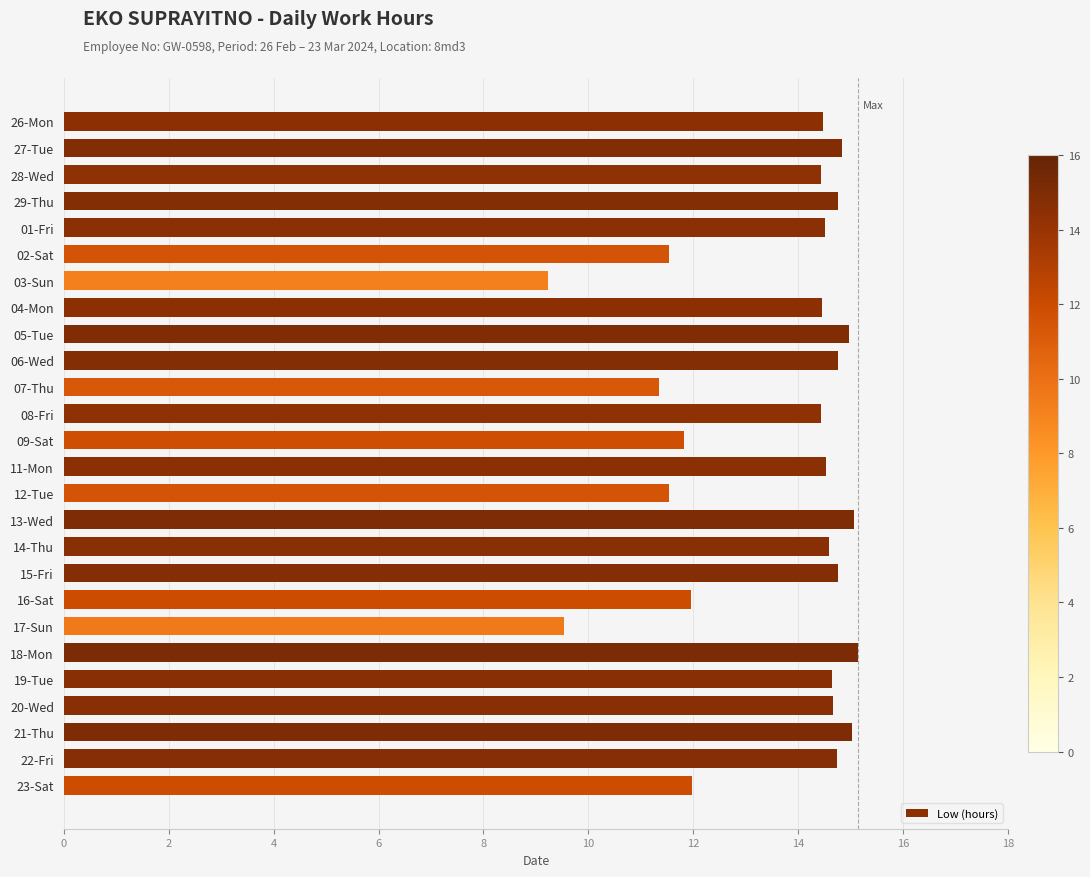

Is it true that the value at 14-Thu is 19.5?

False